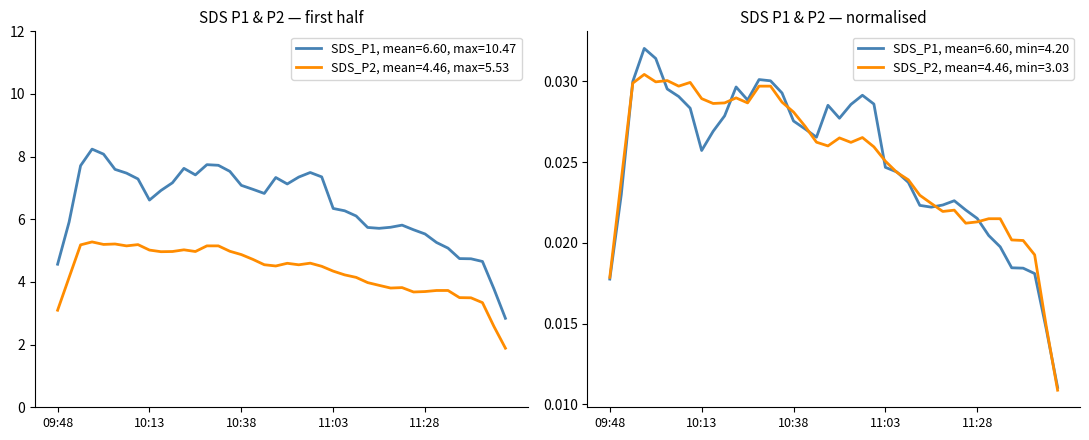

What is the sum of the SDS_P1 values at 10:22 and 11:03?

15.2